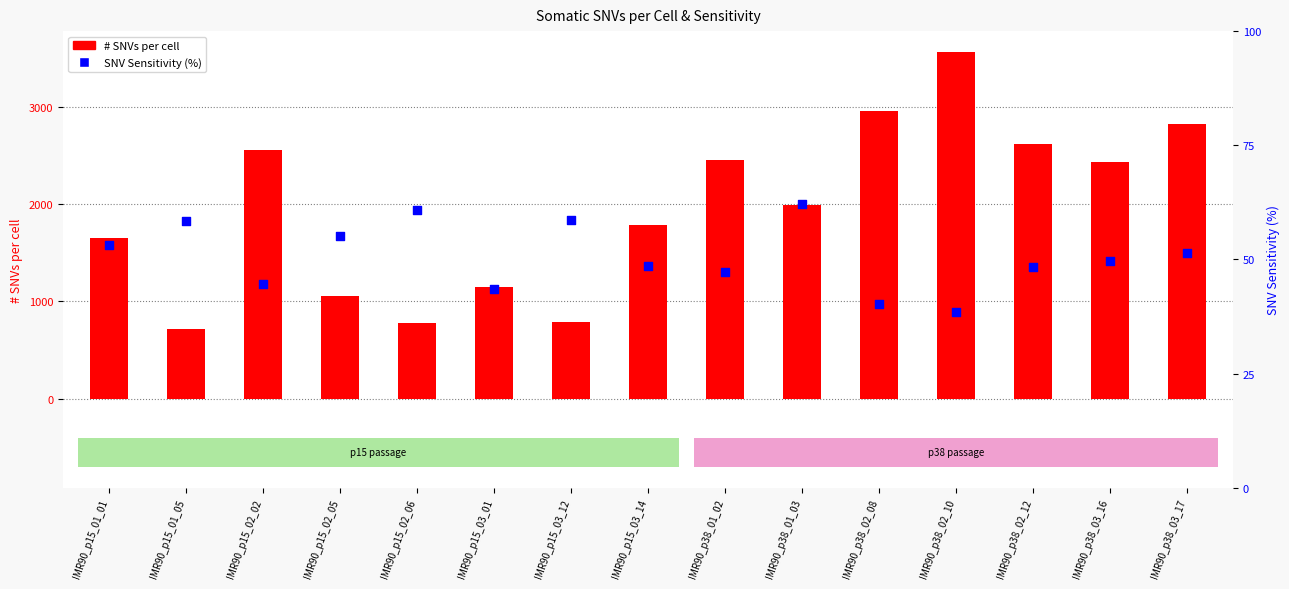

Which series has the largest total across all categories?

# SNVs per cell